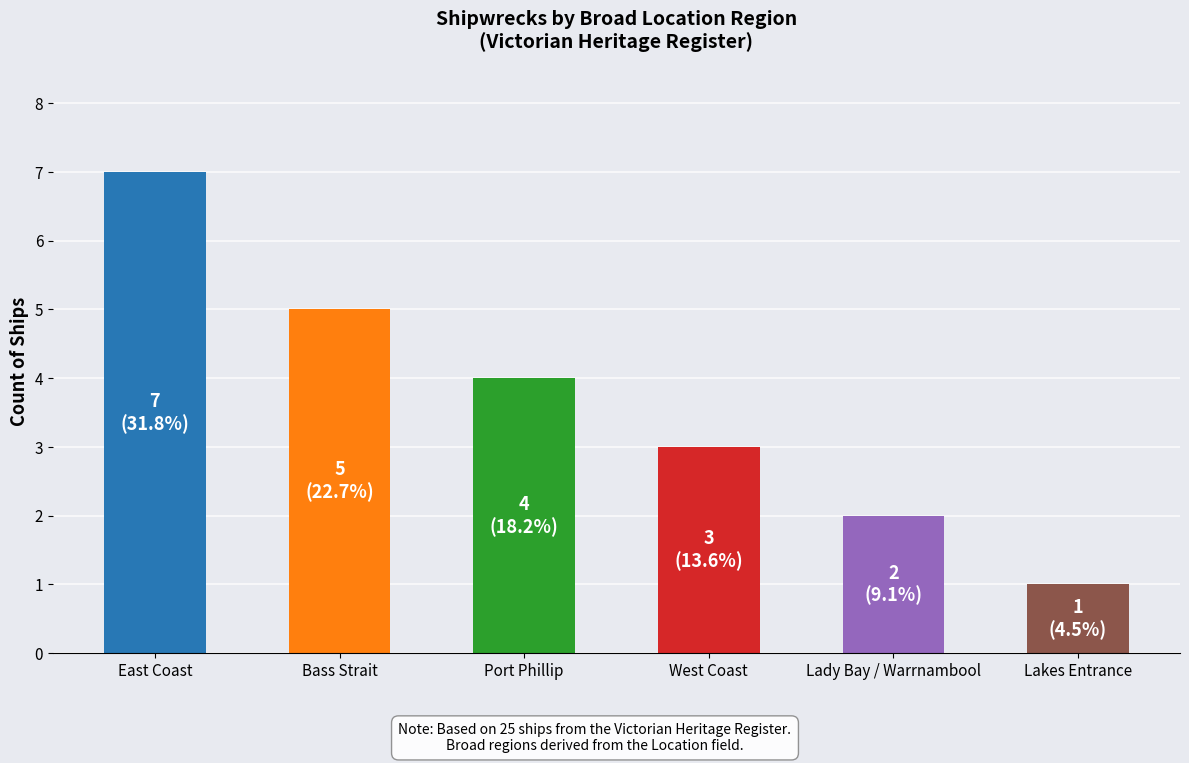

List the labels in order of value, largest first.

East Coast, Bass Strait, Port Phillip, West Coast, Lady Bay / Warrnambool, Lakes Entrance